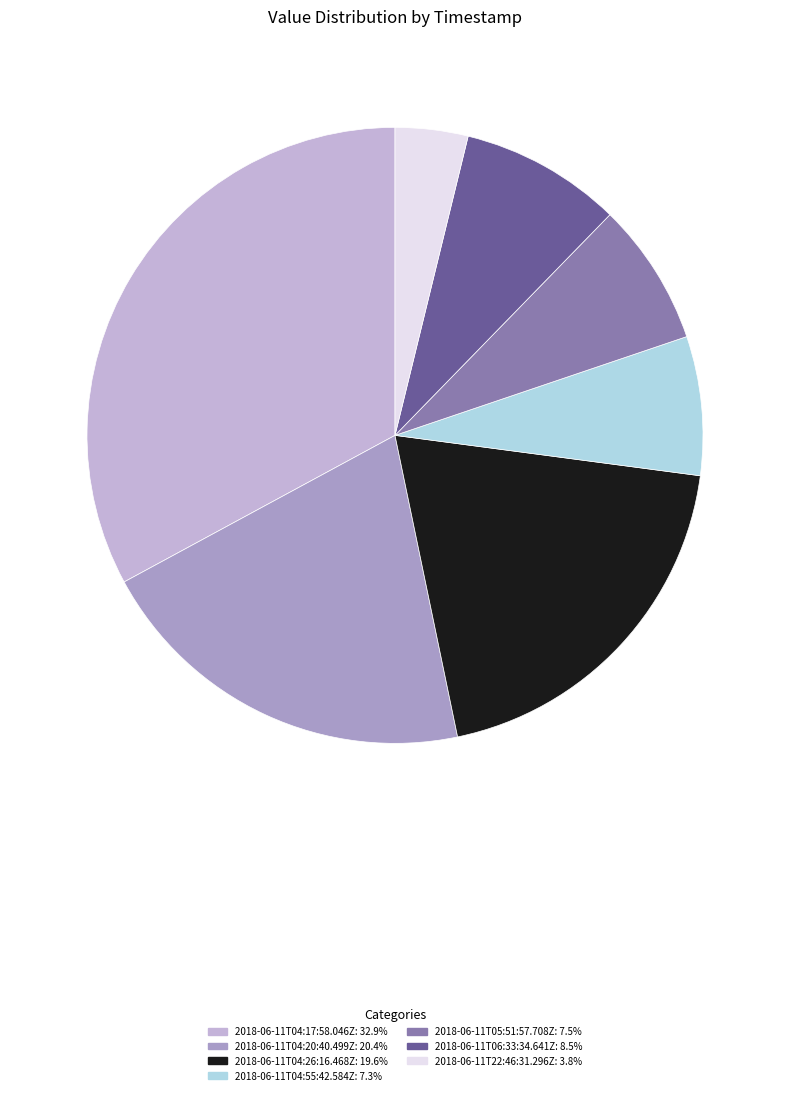

Combined, do 2018-06-11T06:33:34.641Z and 2018-06-11T05:51:57.708Z account for over 50%?

No